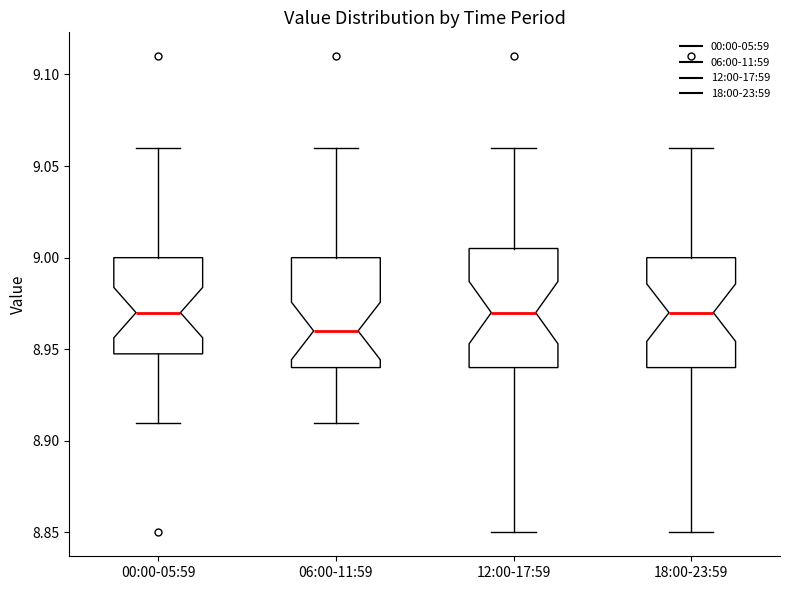

Reading left to right, read every box against the y-axis: the position of its median line, the range the box covers, and the ends of its whiskers. The values are not printed on the chart, so give them approximately, as read against the axis.

00:00-05:59: median 8.970, box 8.950 to 9.000, whiskers 8.910 to 9.060
06:00-11:59: median 8.960, box 8.940 to 9.000, whiskers 8.910 to 9.060
12:00-17:59: median 8.970, box 8.940 to 9.005, whiskers 8.850 to 9.060
18:00-23:59: median 8.970, box 8.940 to 9.000, whiskers 8.850 to 9.060